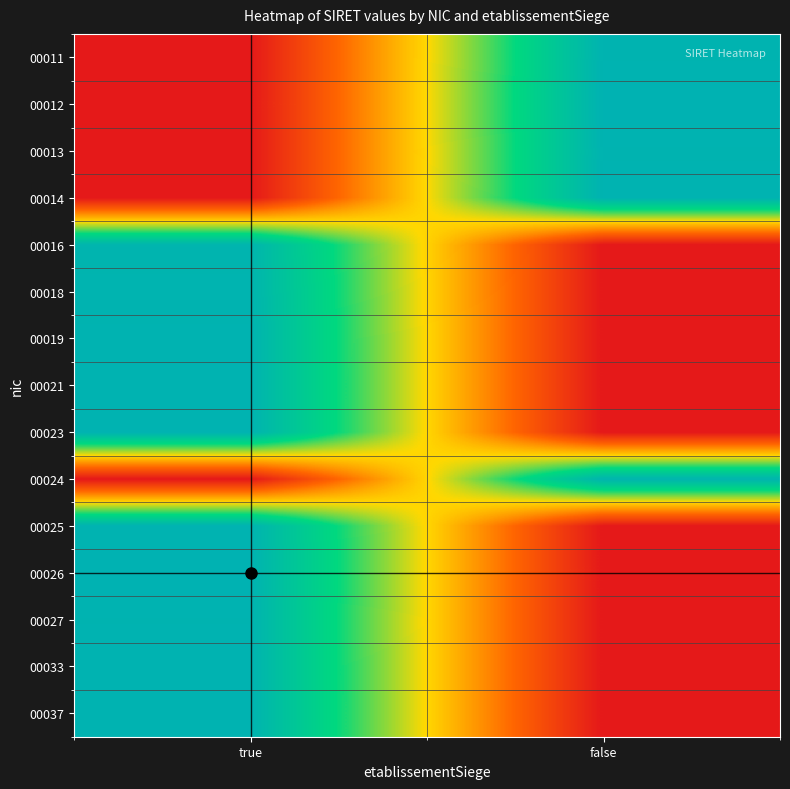

At how many categories does at least one series exceed 18?

2